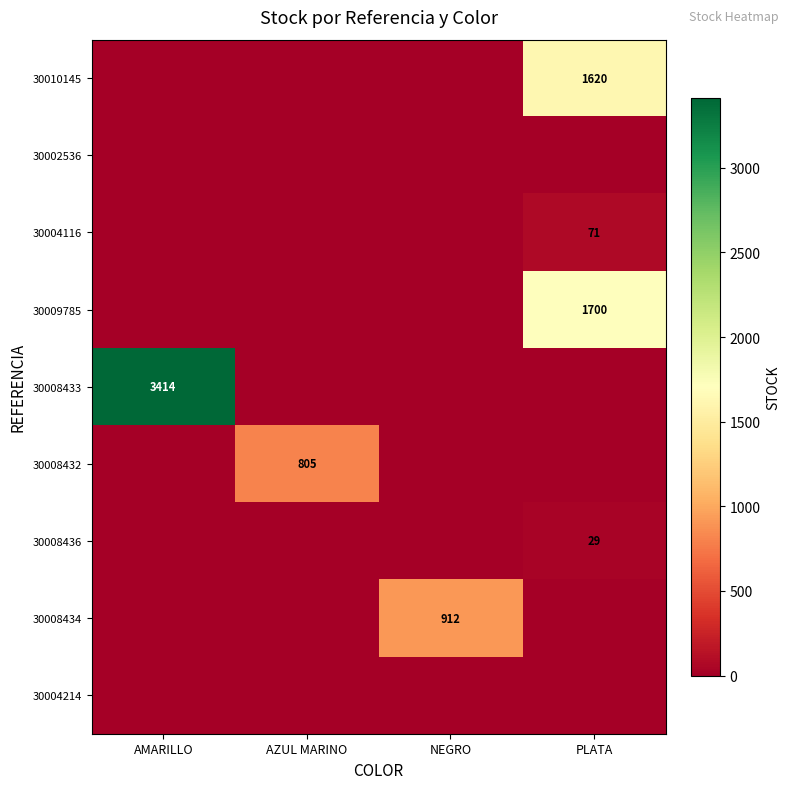

The value of 30008434 at NEGRO is 1599. True or false?

False